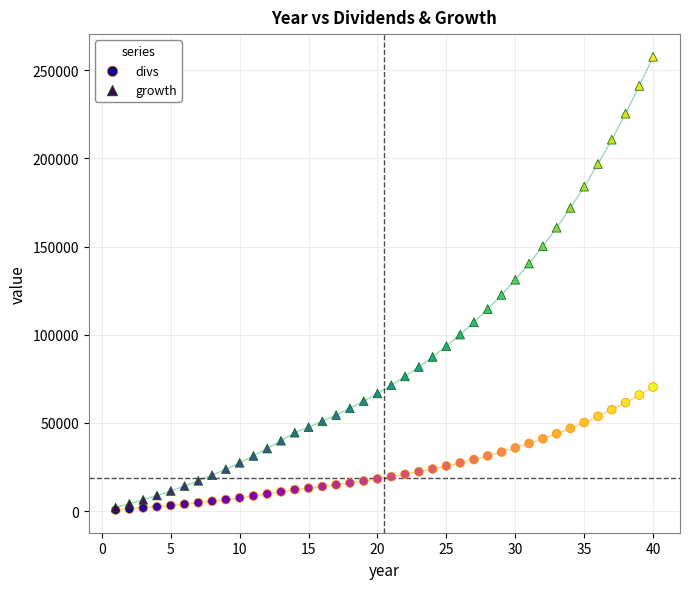

What are all the series names shown in the legend?

divs, growth